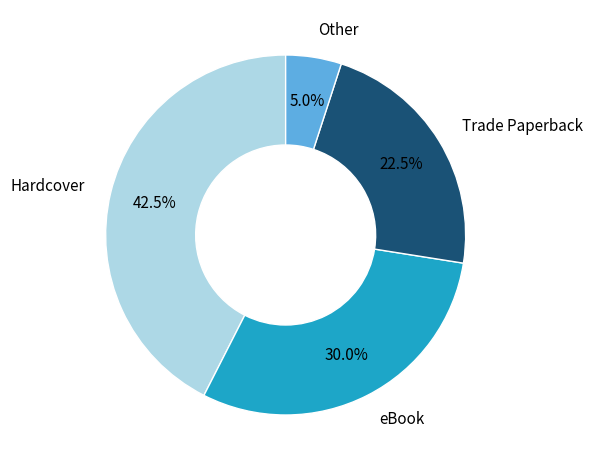

Is there any slice that represents more than half of the pie?

No